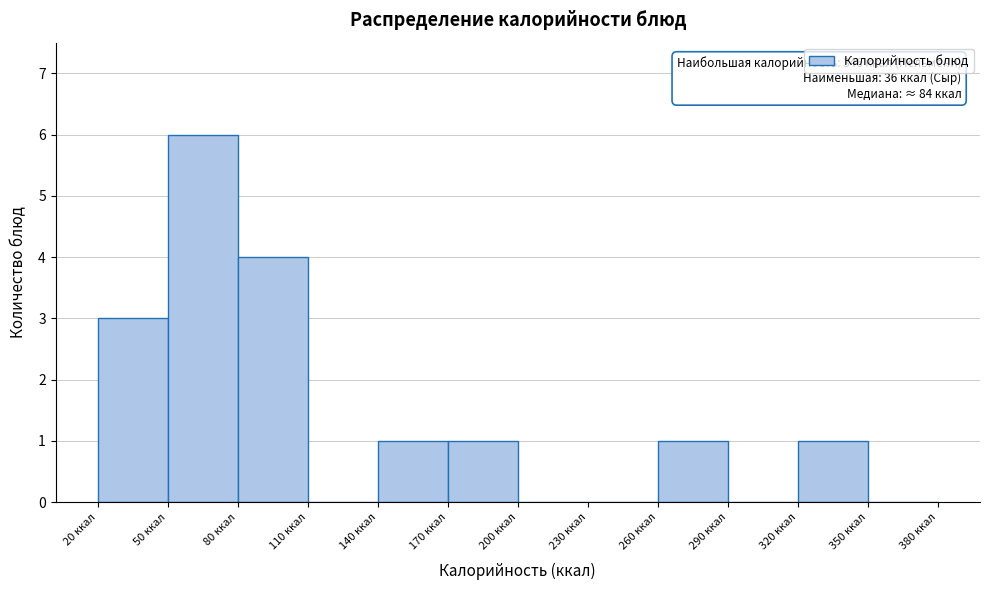

Over which range of the x-axis is the bar tallest?

50 to 80